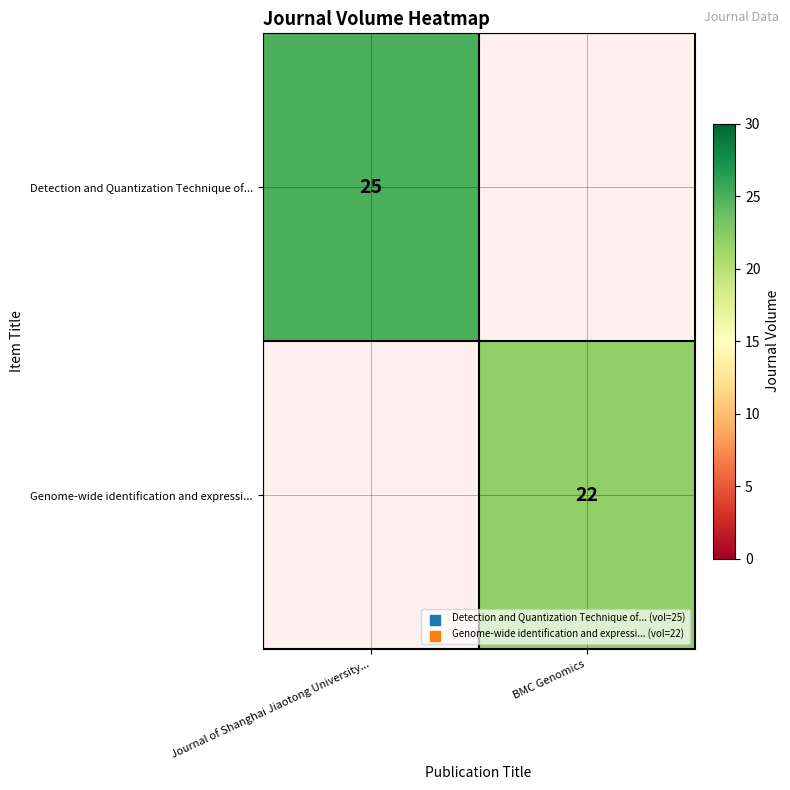

True or false: Genome-wide identification and expressi... has a value of 22 at BMC Genomics.

True